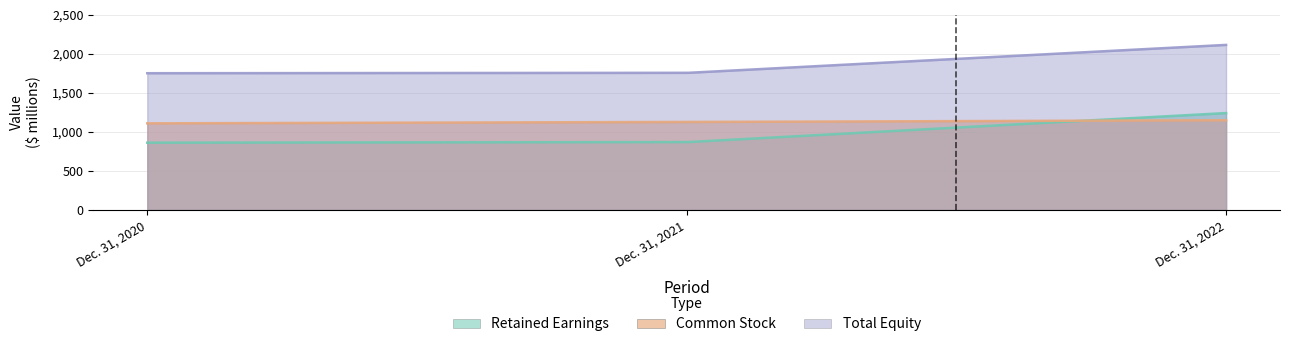

How many values in the Total Equity series exceed 1757?

1